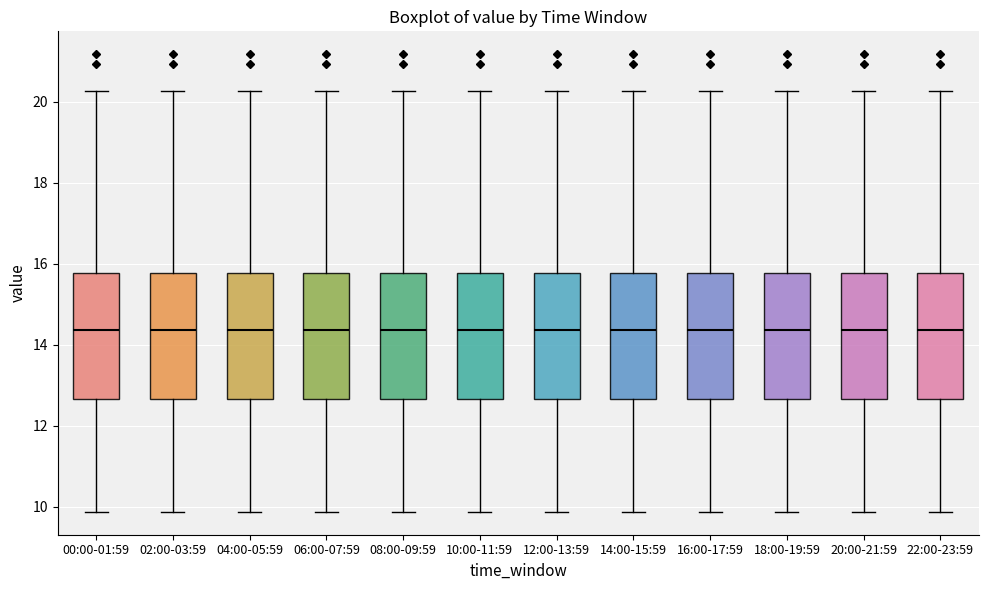

Reading left to right, read every box against the y-axis: the position of its median line, the range the box covers, and the ends of its whiskers. The values are not printed on the chart, so give them approximately, as read against the axis.

00:00-01:59: median 14.4, box 12.6 to 15.8, whiskers 9.8 to 20.2
02:00-03:59: median 14.4, box 12.6 to 15.8, whiskers 9.8 to 20.2
04:00-05:59: median 14.4, box 12.6 to 15.8, whiskers 9.8 to 20.2
06:00-07:59: median 14.4, box 12.6 to 15.8, whiskers 9.8 to 20.2
08:00-09:59: median 14.4, box 12.6 to 15.8, whiskers 9.8 to 20.2
10:00-11:59: median 14.4, box 12.6 to 15.8, whiskers 9.8 to 20.2
12:00-13:59: median 14.4, box 12.6 to 15.8, whiskers 9.8 to 20.2
14:00-15:59: median 14.4, box 12.6 to 15.8, whiskers 9.8 to 20.2
16:00-17:59: median 14.4, box 12.6 to 15.8, whiskers 9.8 to 20.2
18:00-19:59: median 14.4, box 12.6 to 15.8, whiskers 9.8 to 20.2
20:00-21:59: median 14.4, box 12.6 to 15.8, whiskers 9.8 to 20.2
22:00-23:59: median 14.4, box 12.6 to 15.8, whiskers 9.8 to 20.2